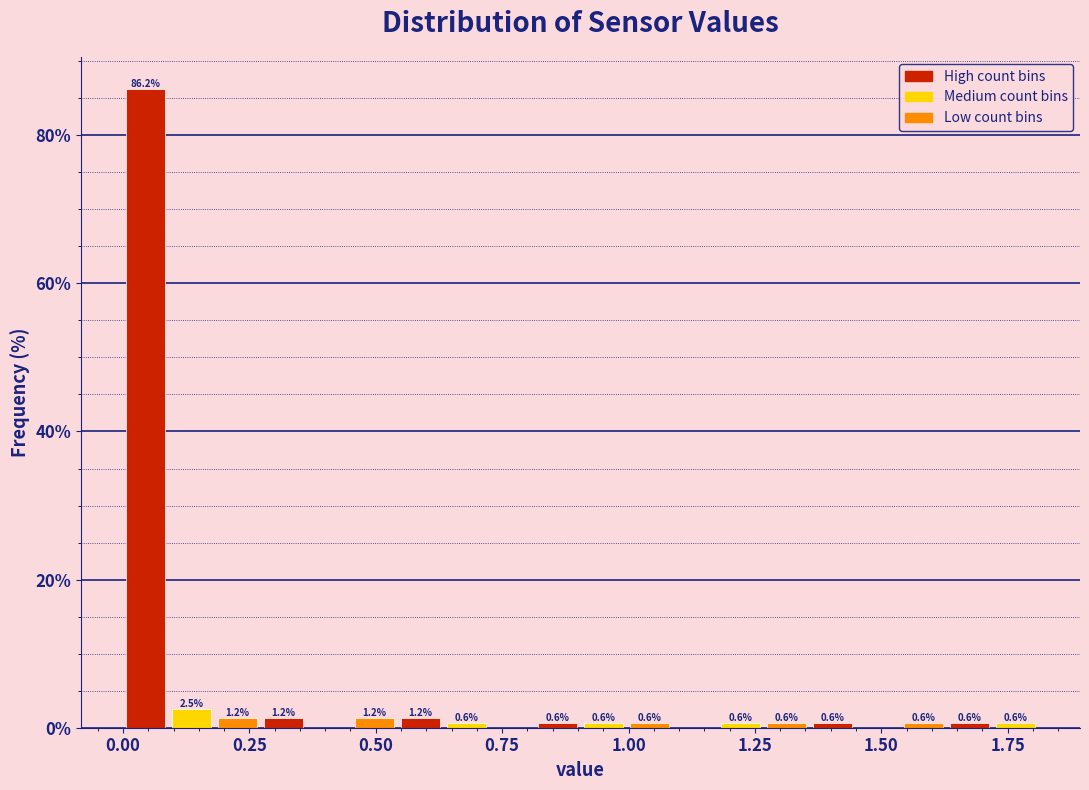

Around what value on the x-axis is the tallest bar? Give the approximate position of its centre, as read against the axis.

0.05